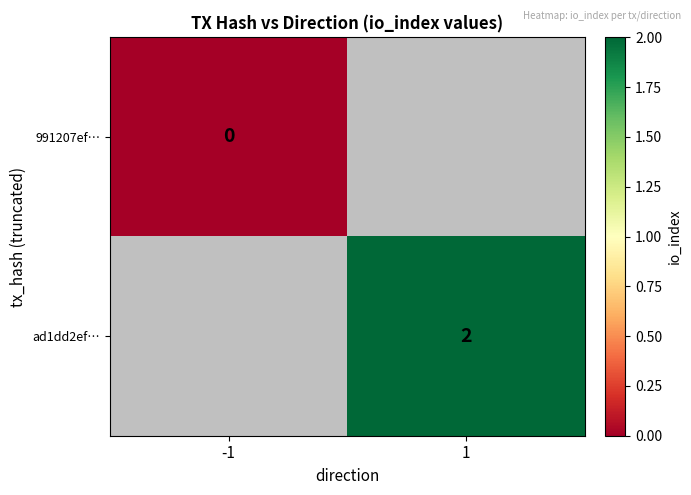

What is the greatest value displayed?

2.0